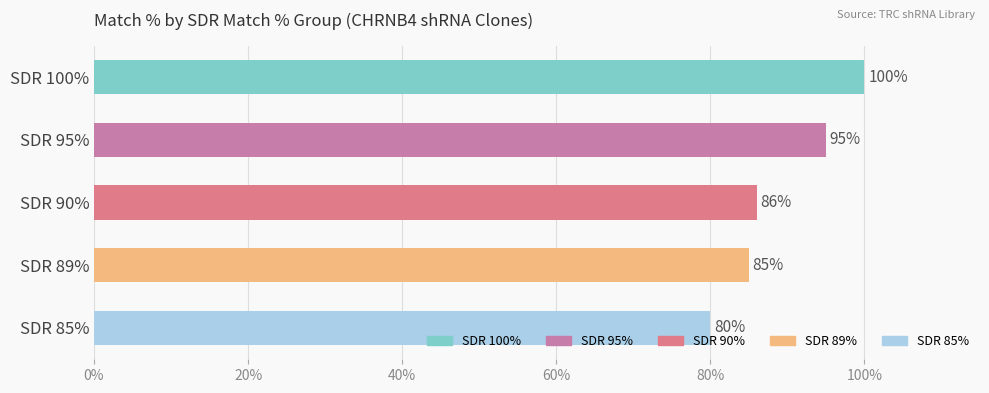

What is the difference between the values at SDR 100% and SDR 85%?

20